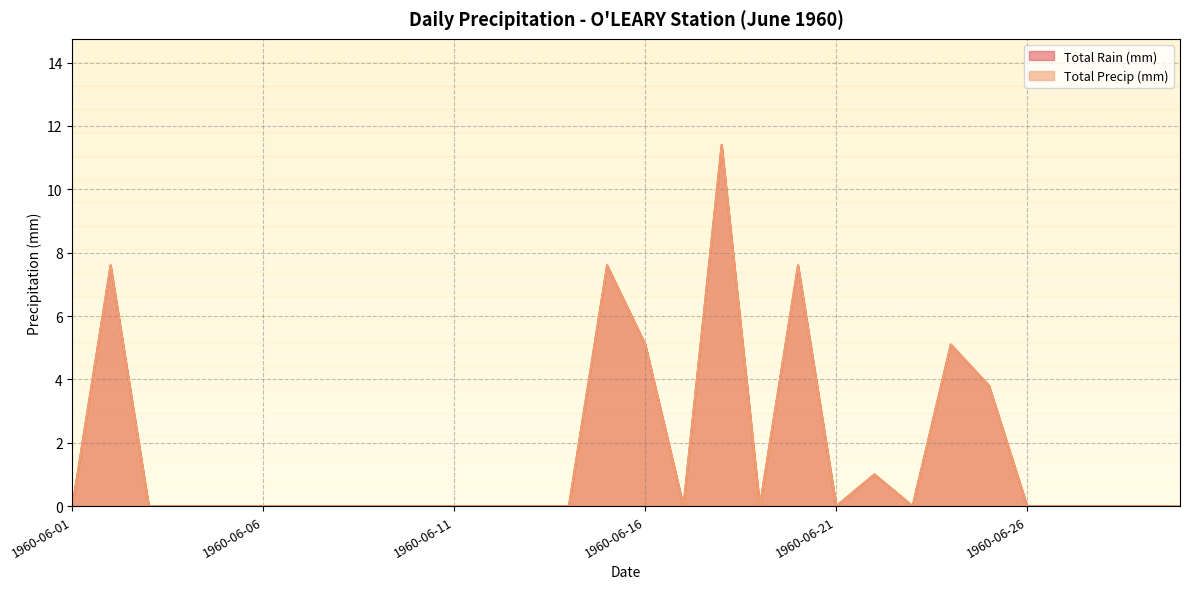

Rank the categories by Total Precip (mm) value from highest to lowest.

1960-06-18, 1960-06-02, 1960-06-15, 1960-06-20, 1960-06-16, 1960-06-24, 1960-06-25, 1960-06-22, 1960-06-01, 1960-06-03, 1960-06-04, 1960-06-05, 1960-06-06, 1960-06-07, 1960-06-08, 1960-06-09, 1960-06-10, 1960-06-11, 1960-06-12, 1960-06-13, 1960-06-14, 1960-06-17, 1960-06-19, 1960-06-21, 1960-06-23, 1960-06-26, 1960-06-27, 1960-06-28, 1960-06-29, 1960-06-30